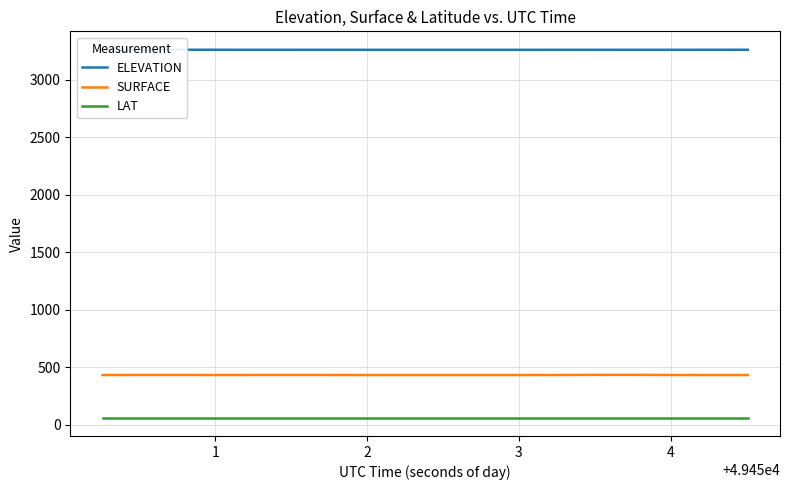

True or false: SURFACE and LAT intersect in this chart.

False